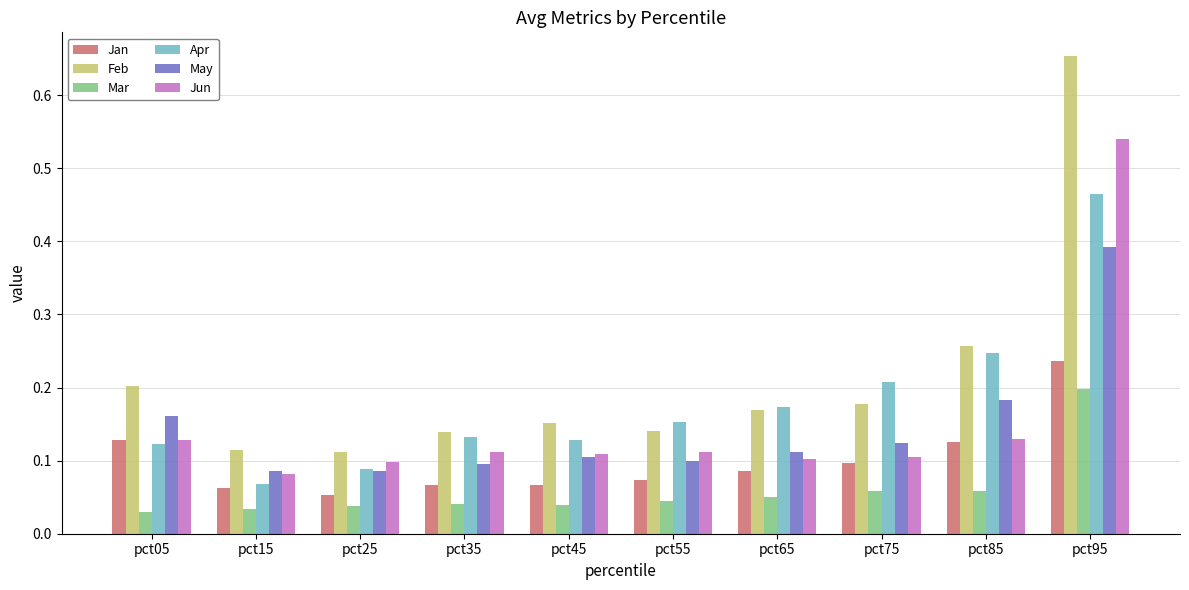

What is the total value across all series at pct45?

0.6